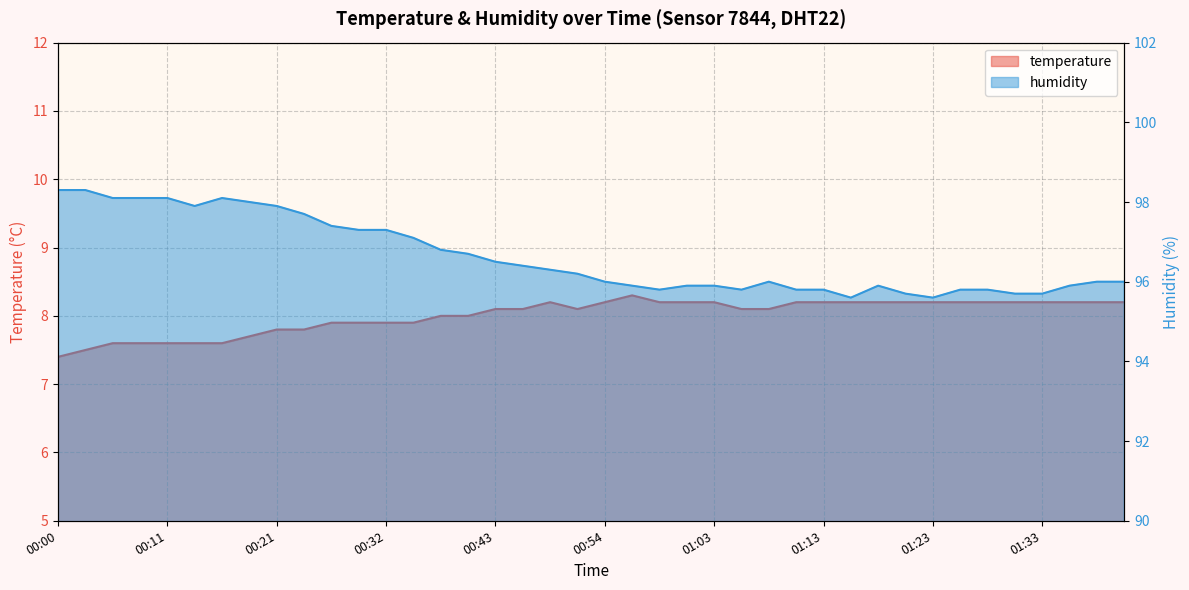

Which category has the lowest value in the temperature series?

00:00